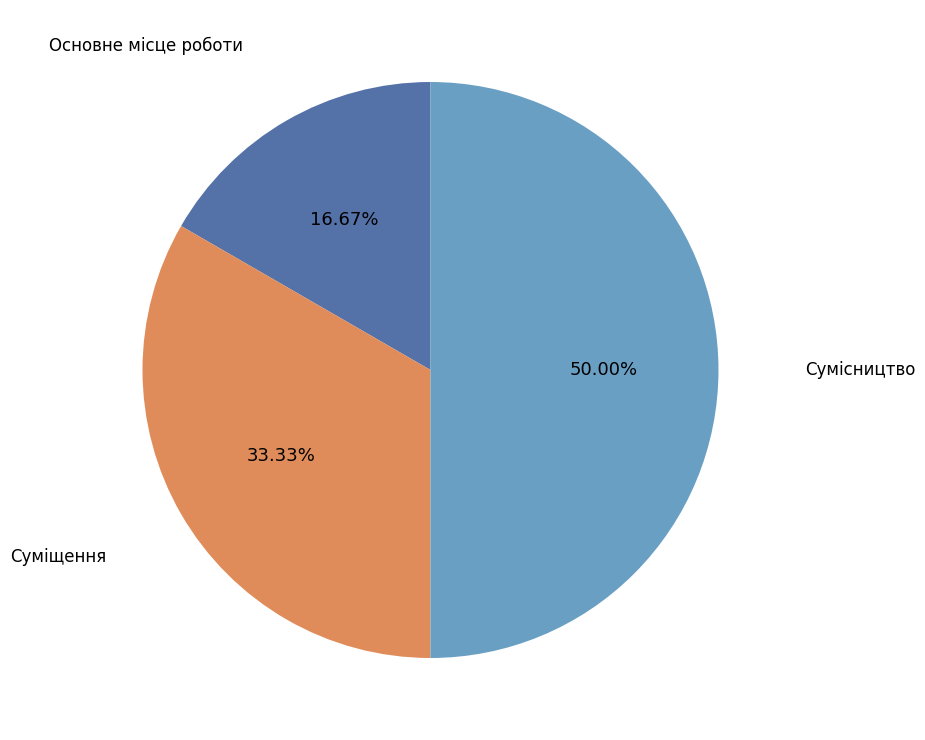

Which category has the smallest portion of the pie?

Основне місце роботи